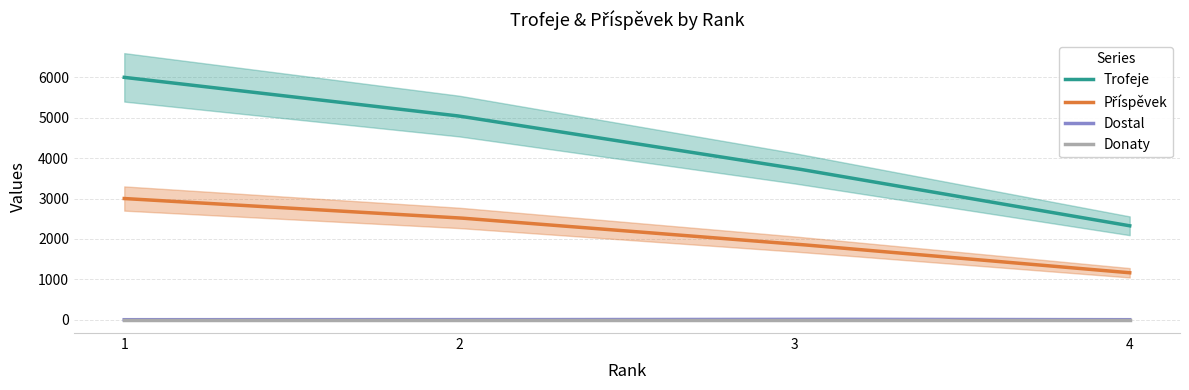

Does the chart display data point markers on the line(s)?

No